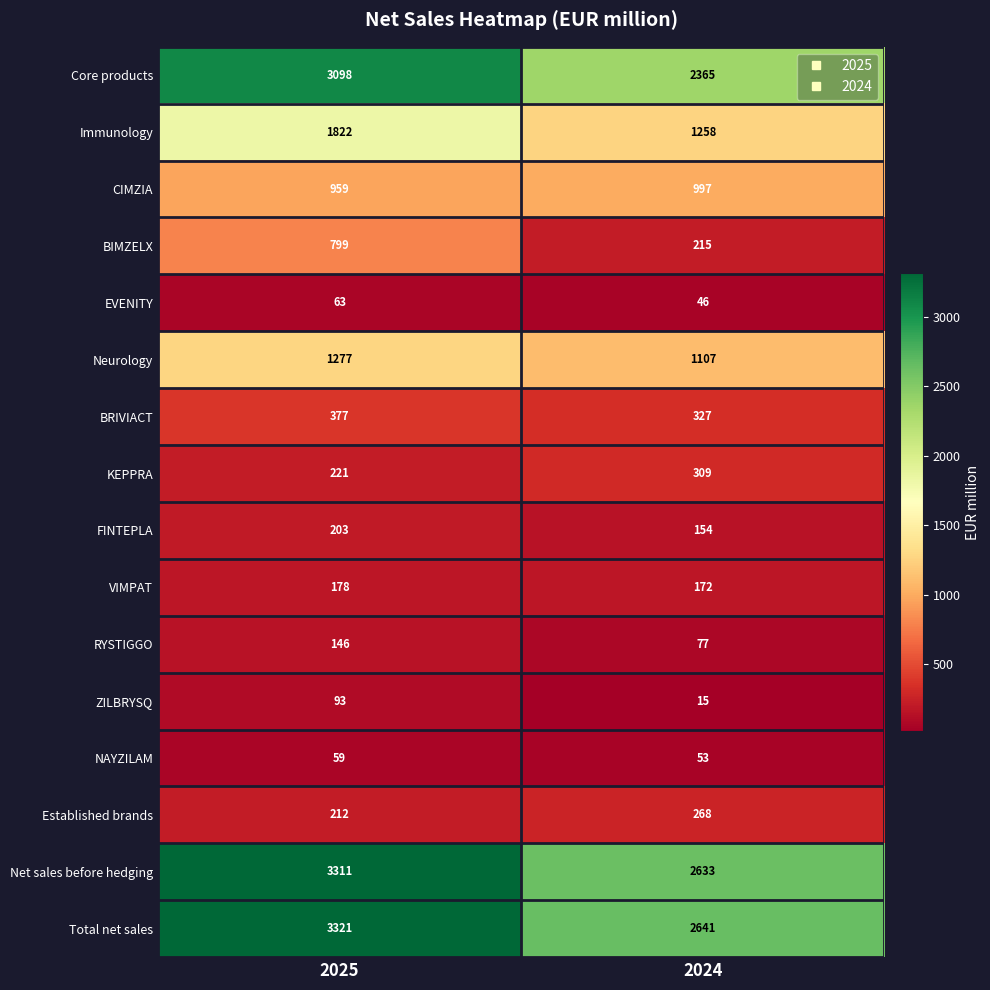

What is the difference between the Immunology values at 2025 and 2024?

564